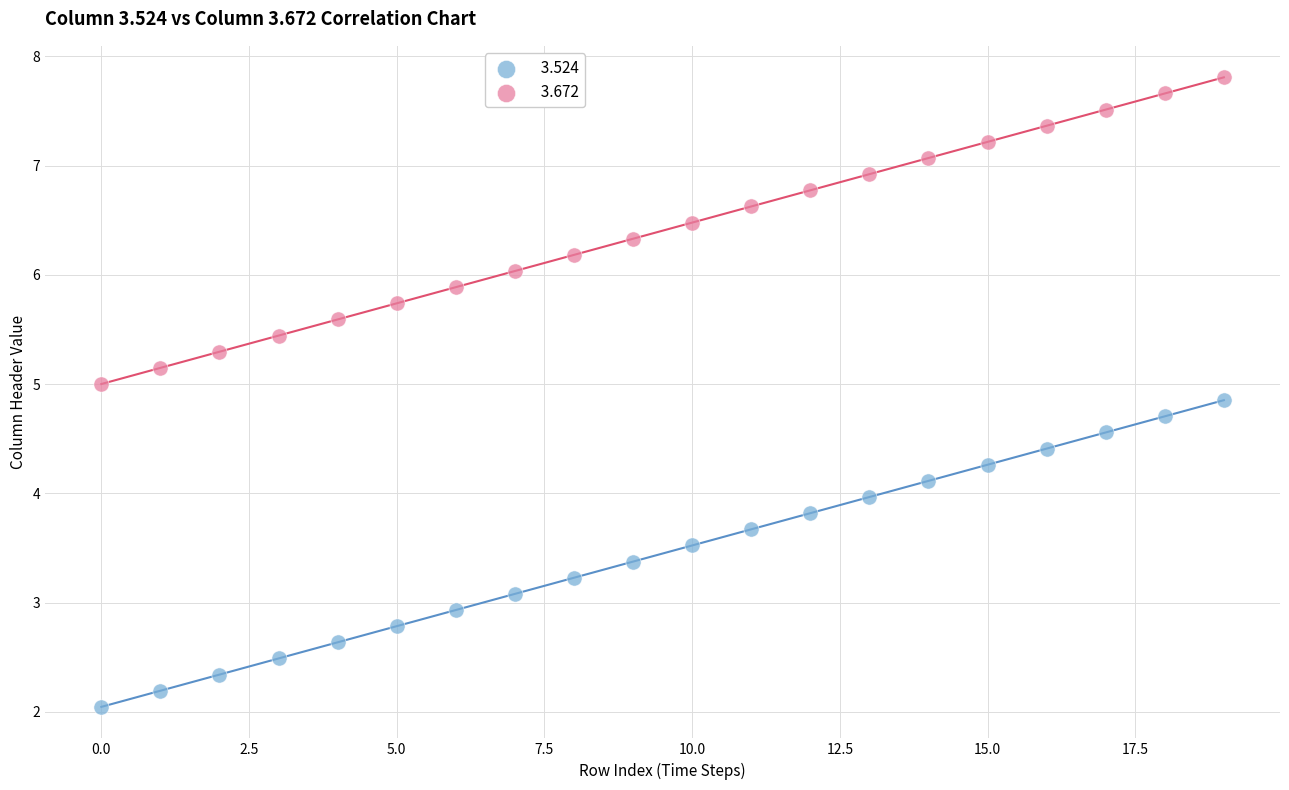

Across all data points, what is the range of Y values (max minus min)?

5.8